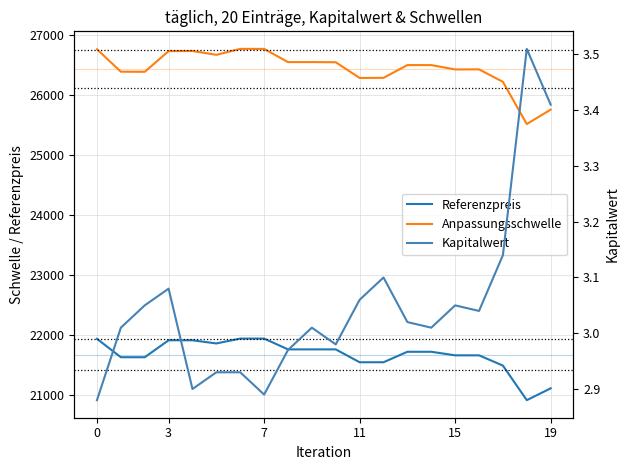

At which category is the sum across all series the highest?

6